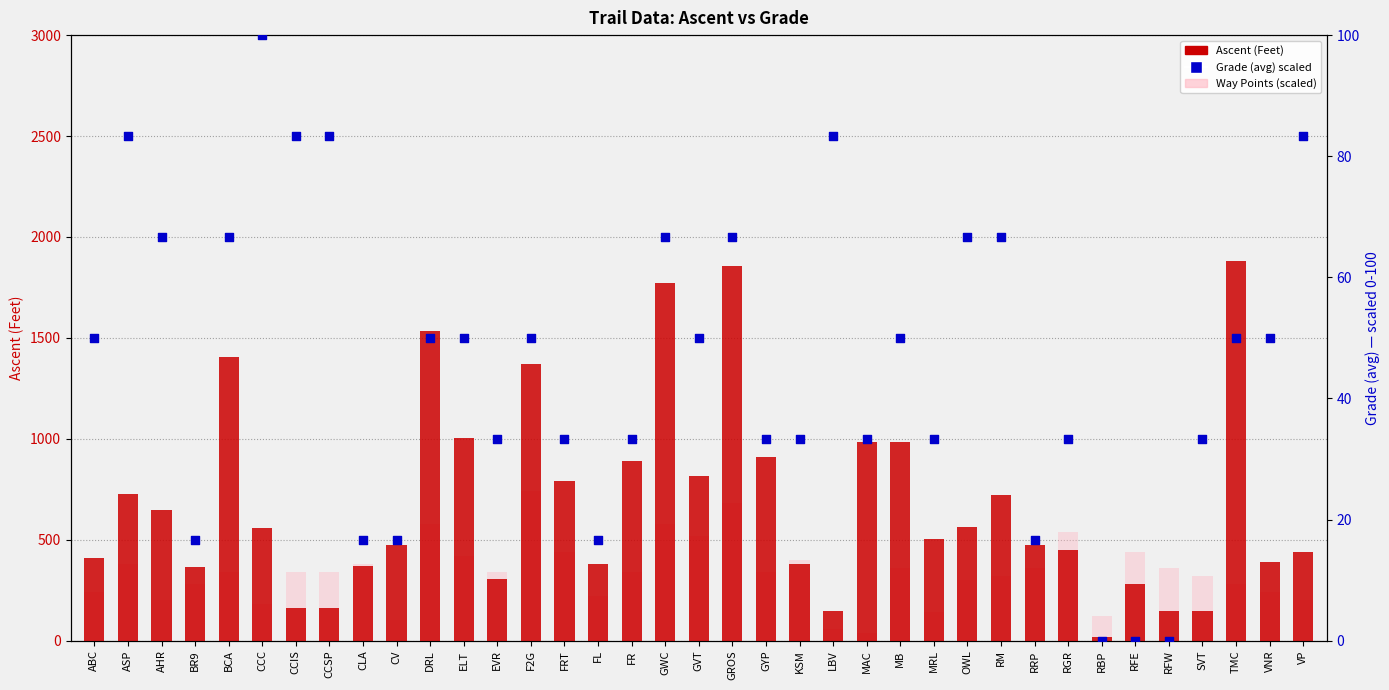

At how many categories does at least one series exceed 124?

36